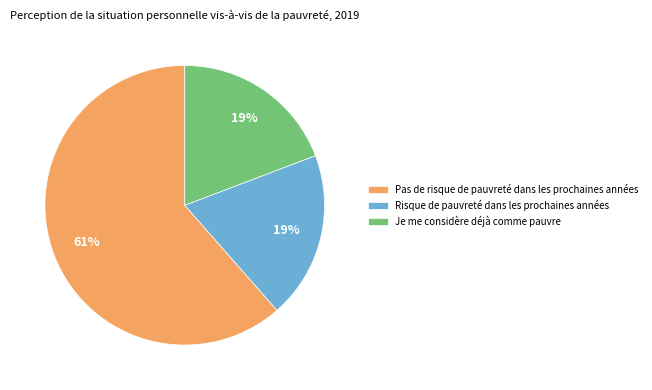

Is the sum of Je me considère déjà comme pauvre and Pas de risque de pauvreté dans les prochaines années greater than half?

Yes